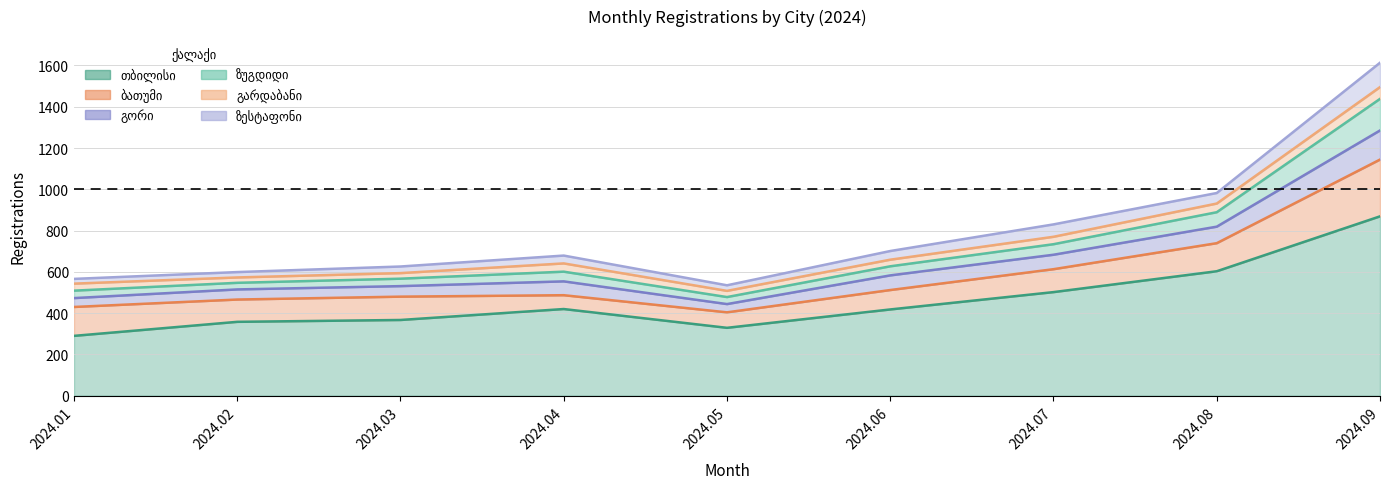

Does the chart have visible grid lines?

Yes